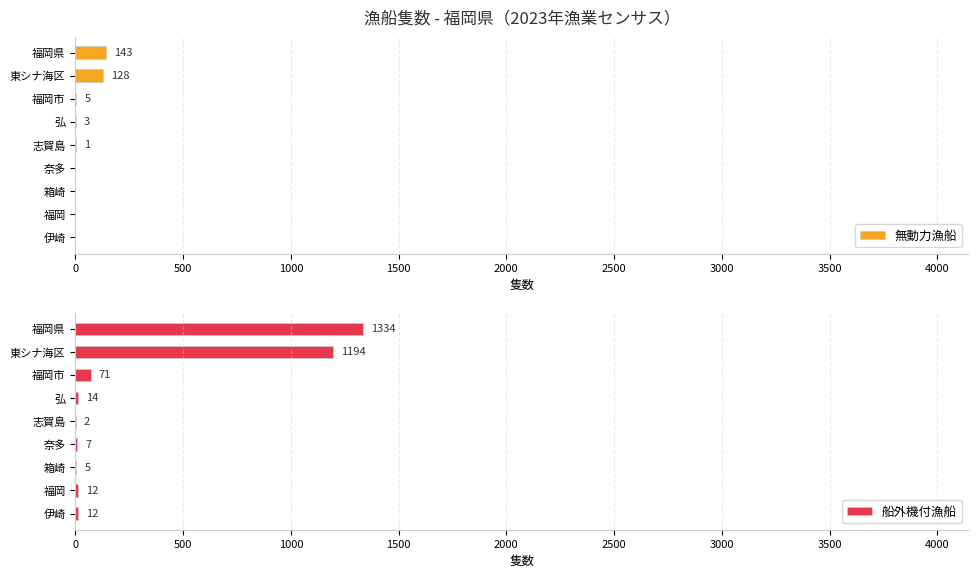

Which series has the largest total across all categories?

船外機付漁船